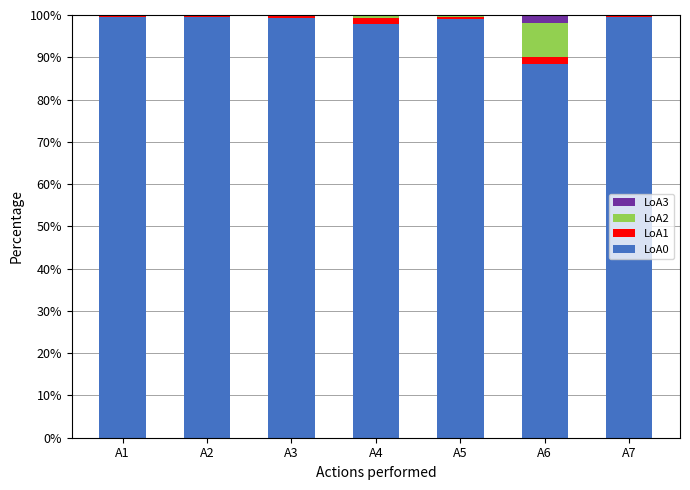

The LoA0 series shows 25.1 at A6. True or false?

False